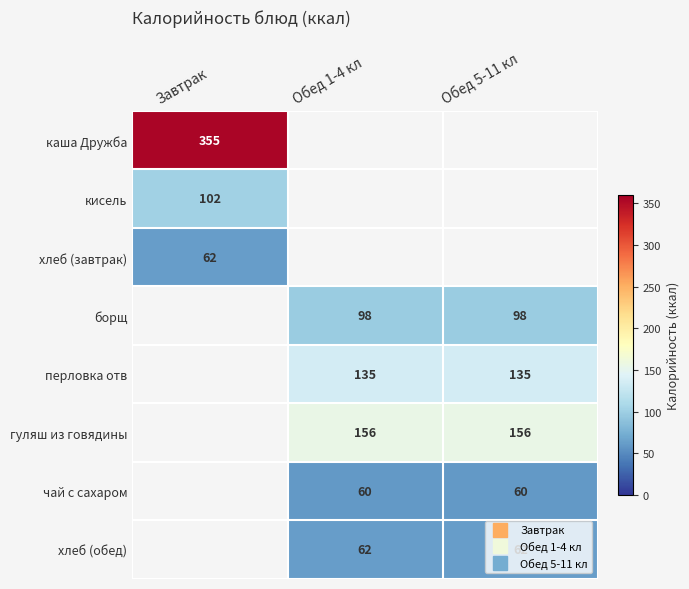

True or false: хлеб (обед) has a value of 62.0 at Обед 5-11 кл.

True